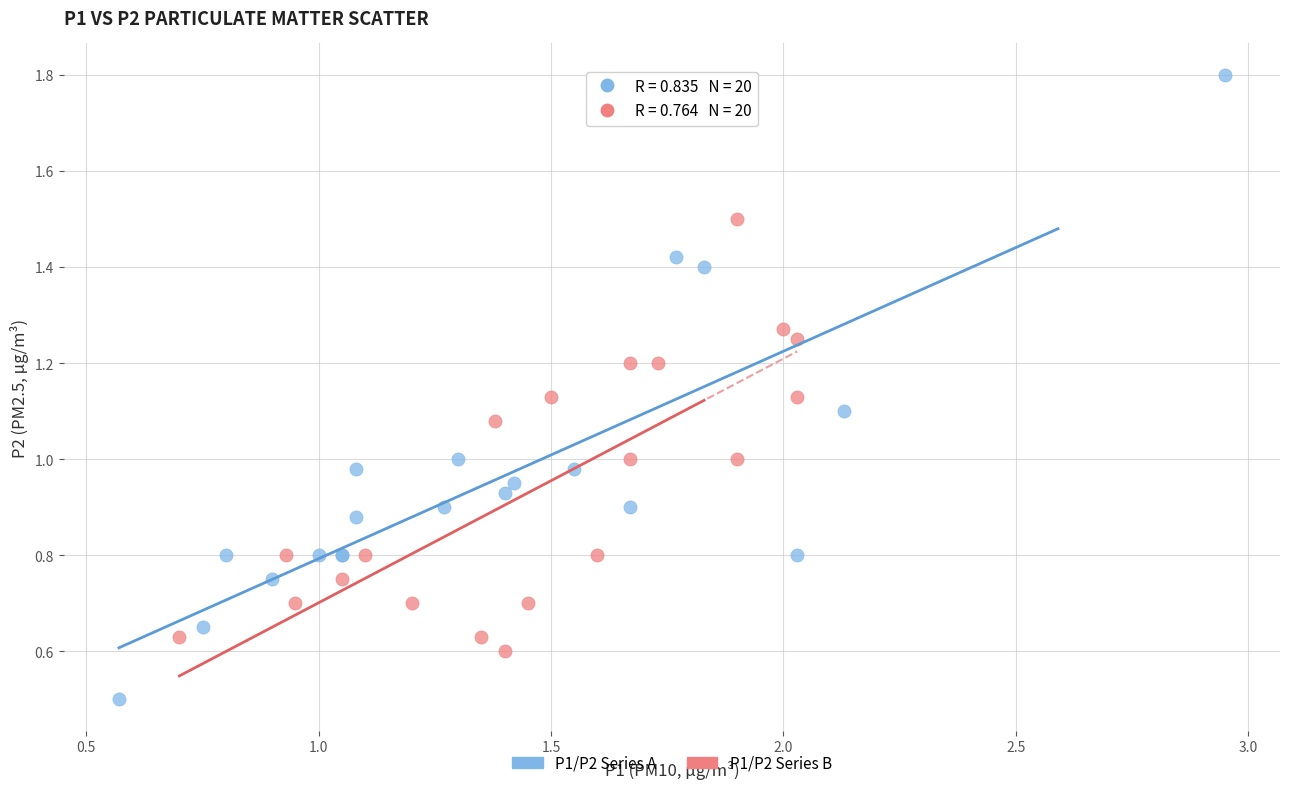

Which series contains the lowest Y value?

P1/P2 Series A